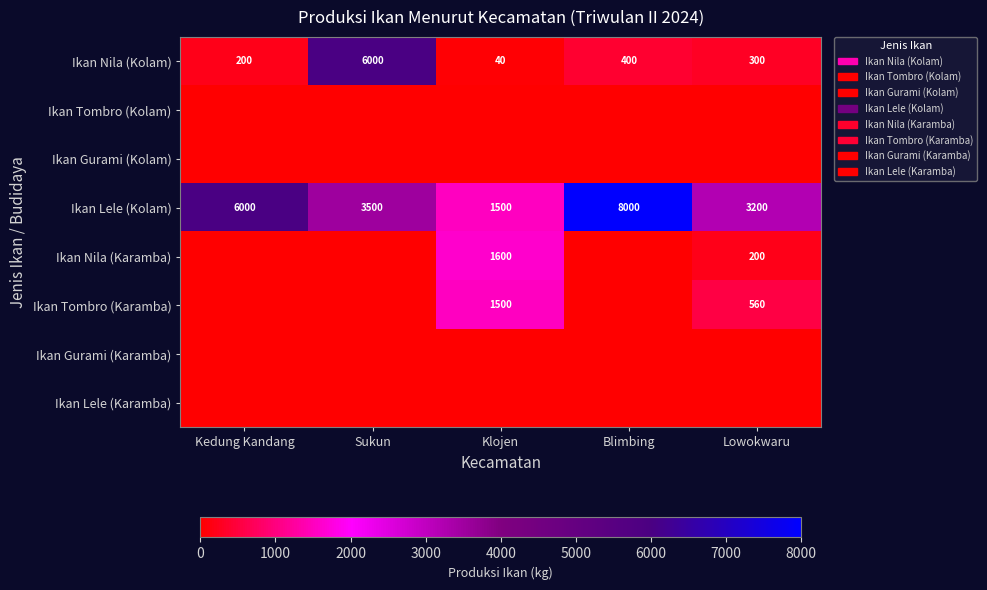

Which category has the highest value in the Ikan Nila (Kolam) series?

Sukun